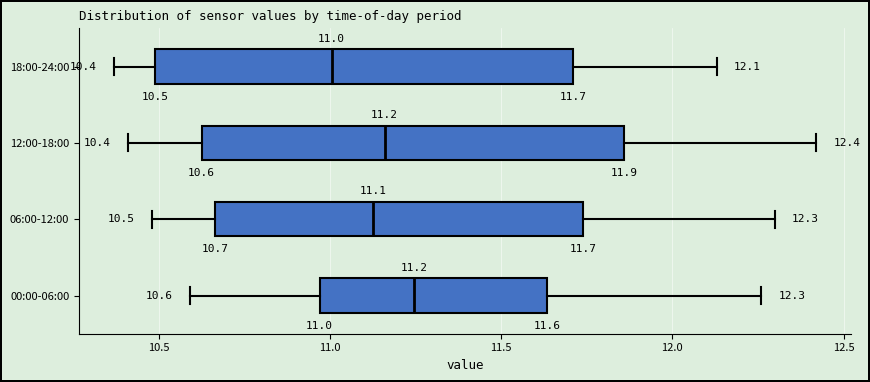

Which box's median line is the furthest to the right?

00:00-06:00